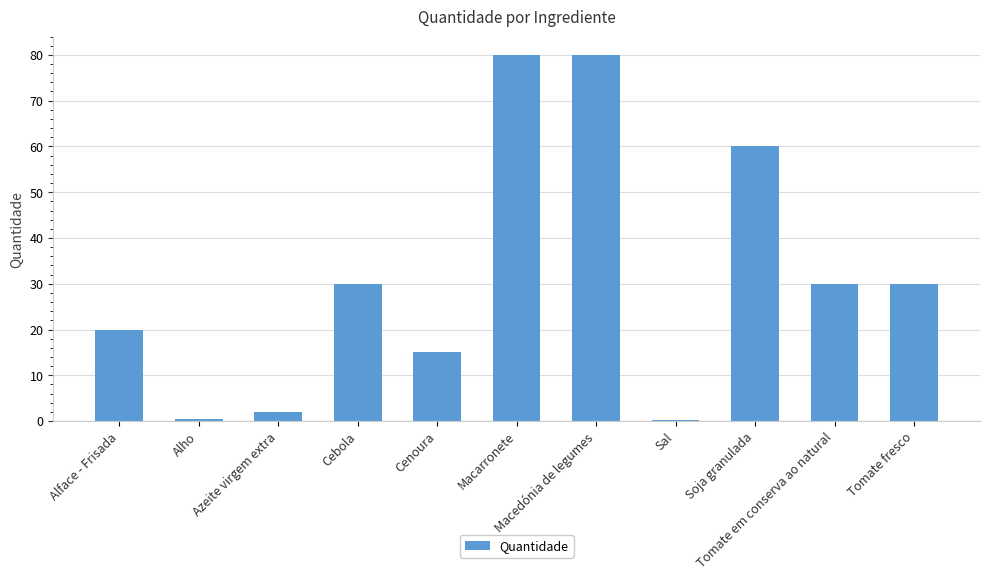

What is the maximum value shown in the chart?

80.0